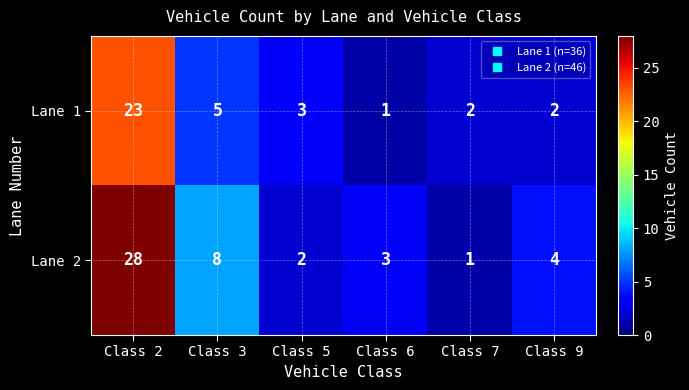

How many data points does each series have?

6